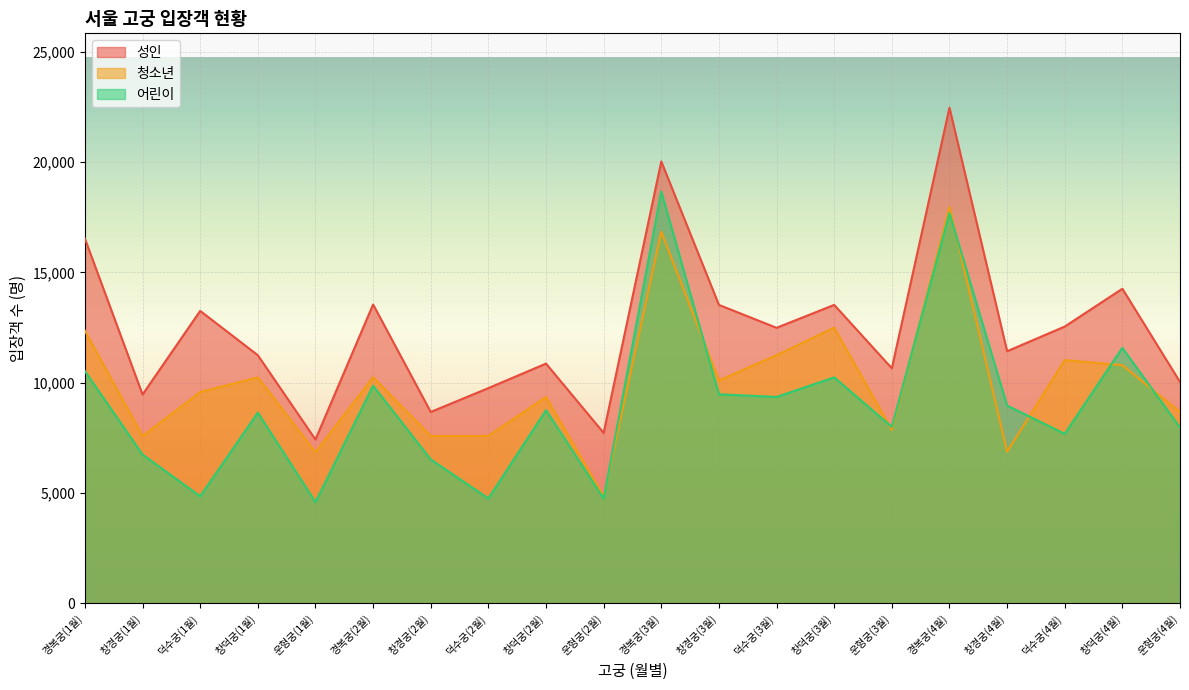

True or false: 어린이 and 청소년 cross at least once.

True